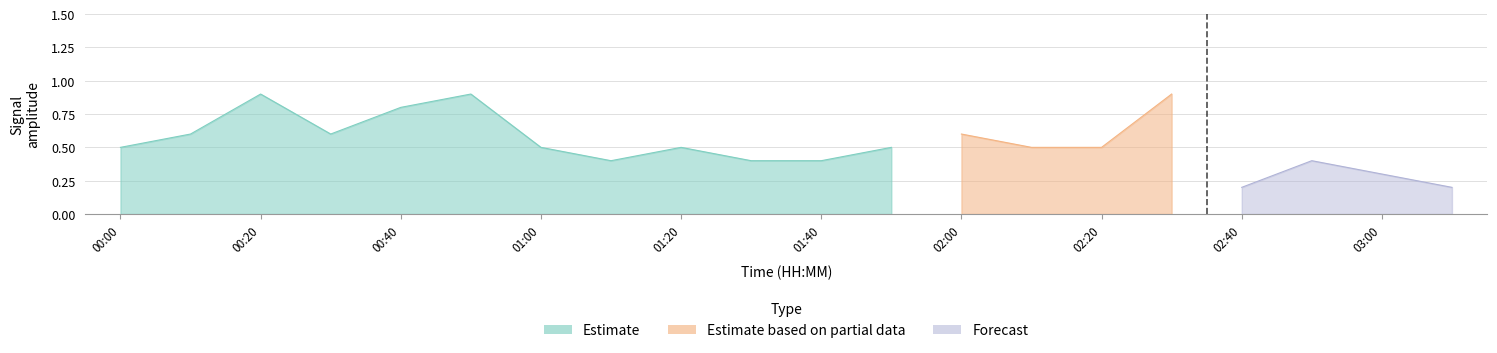

Which series ends up on top after the final intersection of Estimate based on partial data and Estimate?

Estimate based on partial data